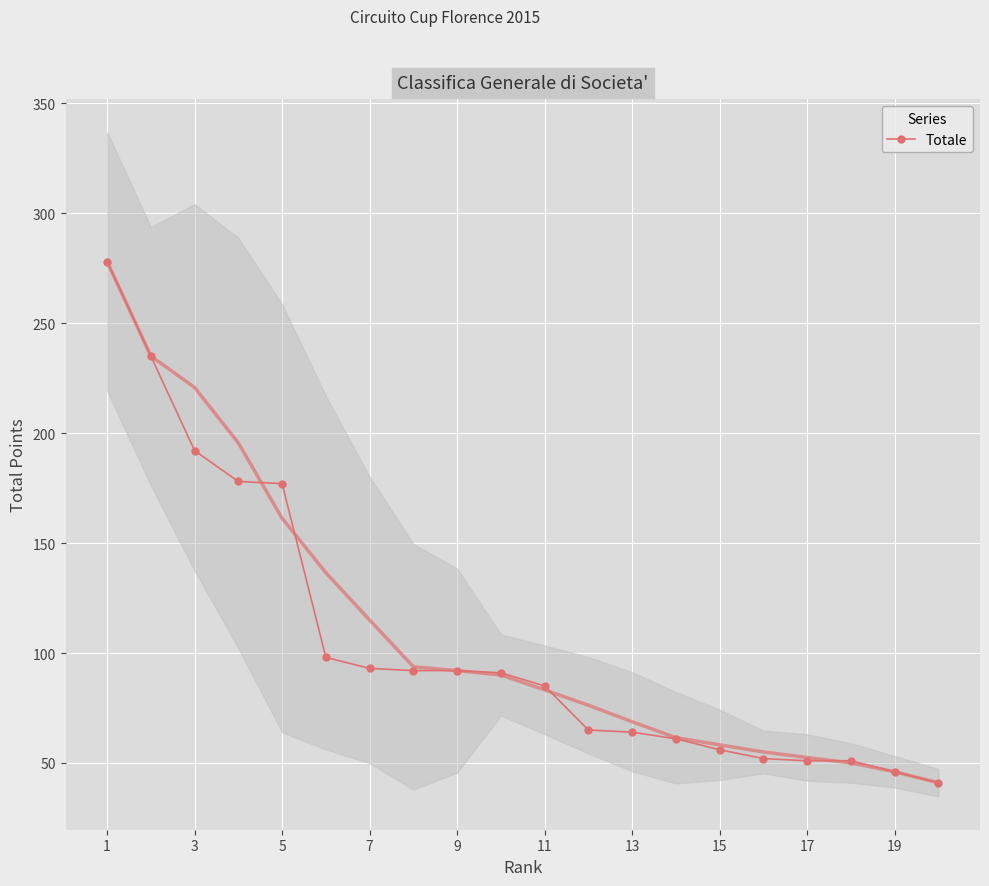

The value of Totale at 1 is 448. True or false?

False